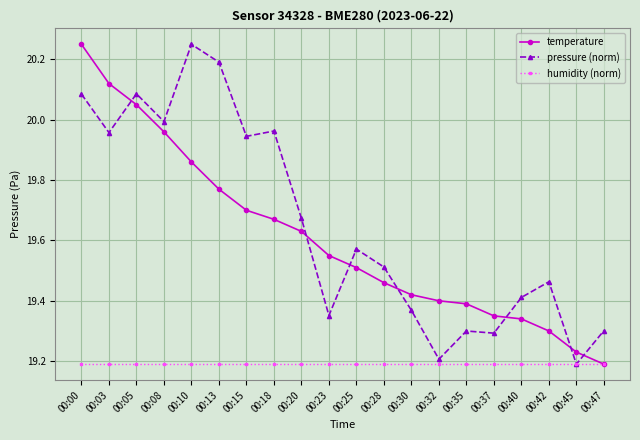

Which category has the highest value in the pressure (norm) series?

00:10